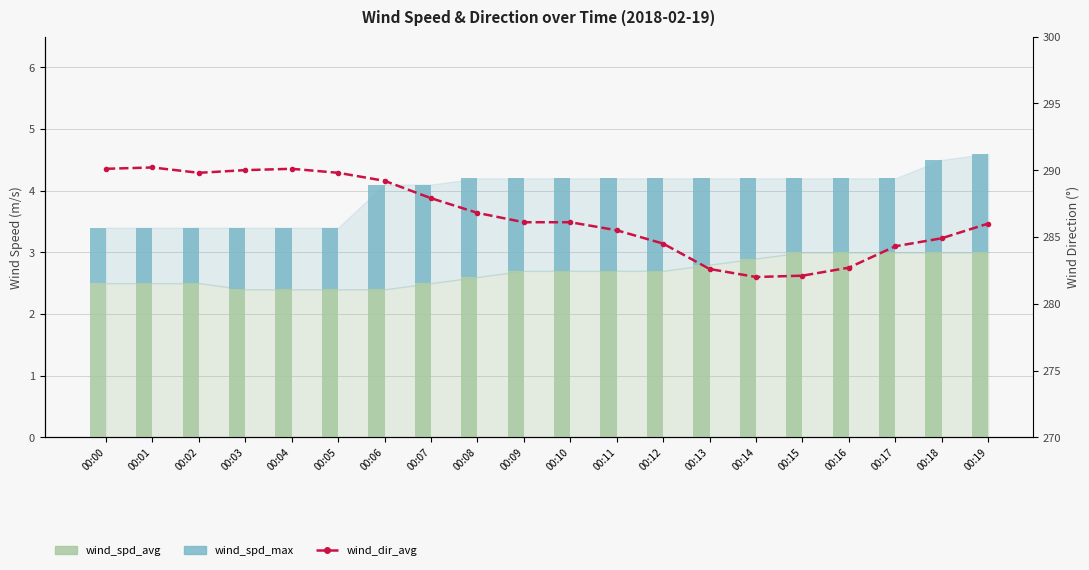

Which has a higher value, 00:04 or 00:18?

00:18